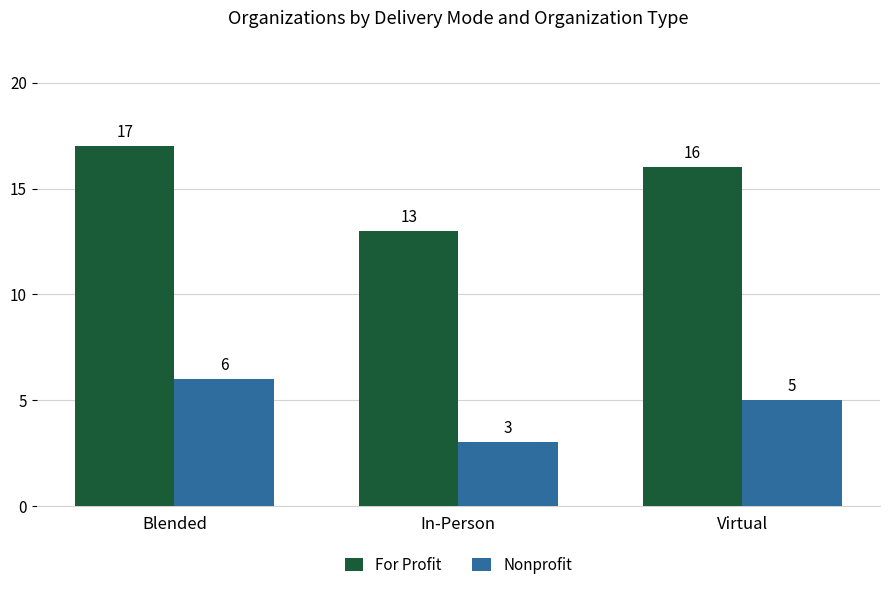

At which label is For Profit closest to 15?

Virtual